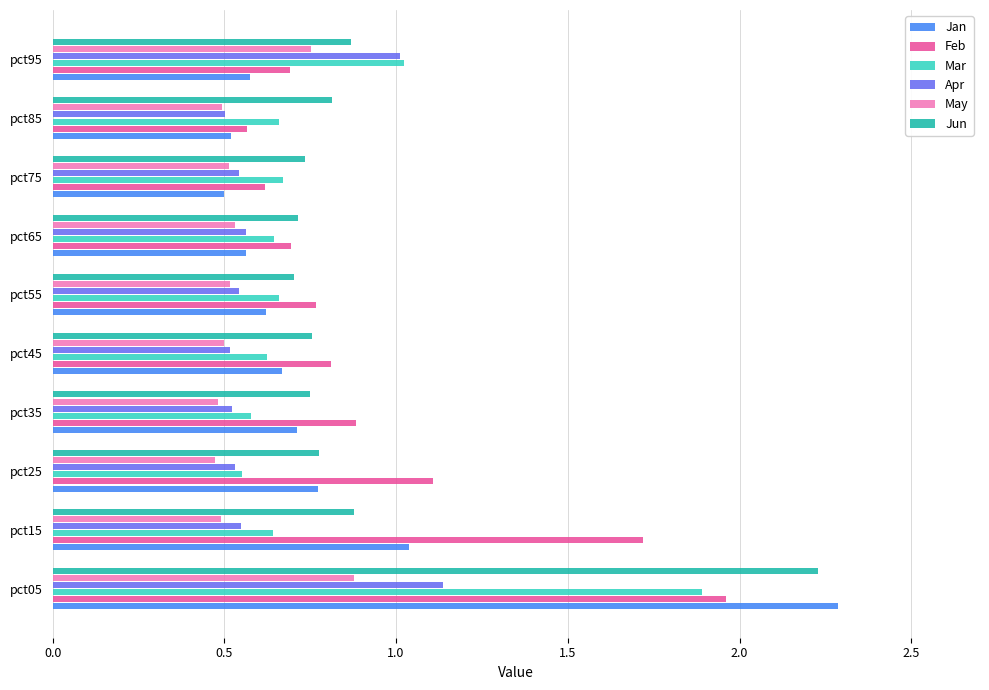

Which series changed the most between pct05 and pct85?

Jan